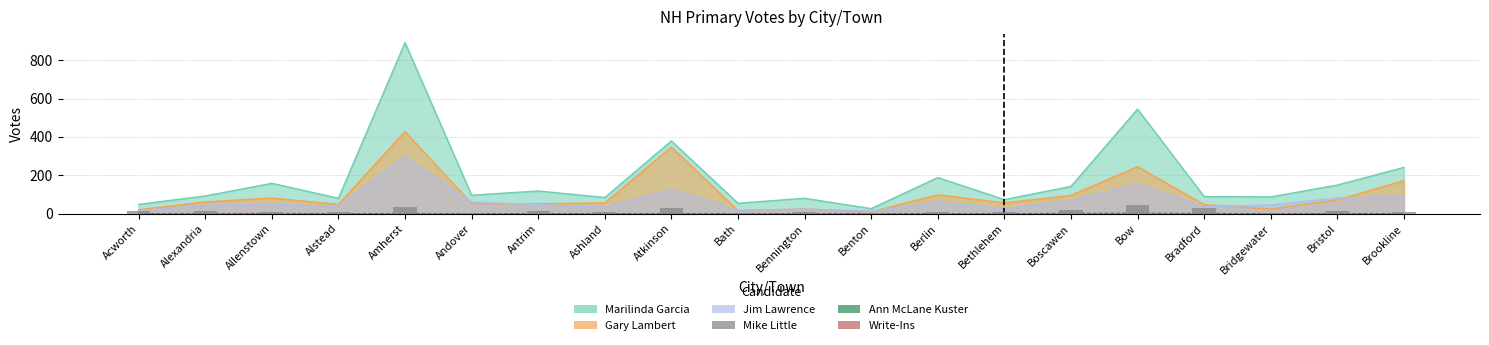

Reading right to left, list all the values displayed in this chart.

Ann McLane Kuster: 0	0	0	1	2	1	0	0	0	0	0	0	0	0	0	0	0	0	0	0
Write-Ins: 0	1	0	0	1	1	0	0	0	0	0	1	0	0	0	1	0	2	1	0
Mike Little: 8	15	3	28	44	20	7	10	3	8	1	27	7	14	5	37	7	10	11	11